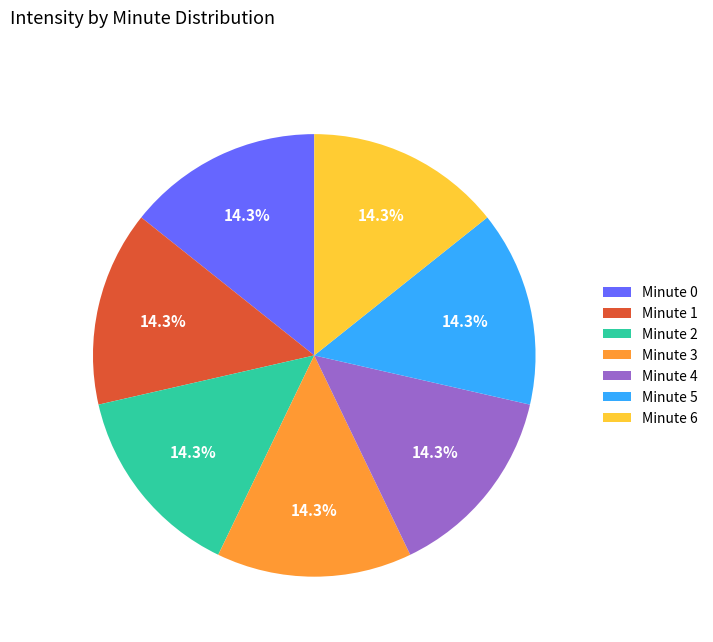

What percentage is NOT represented by Minute 4?

85.7%